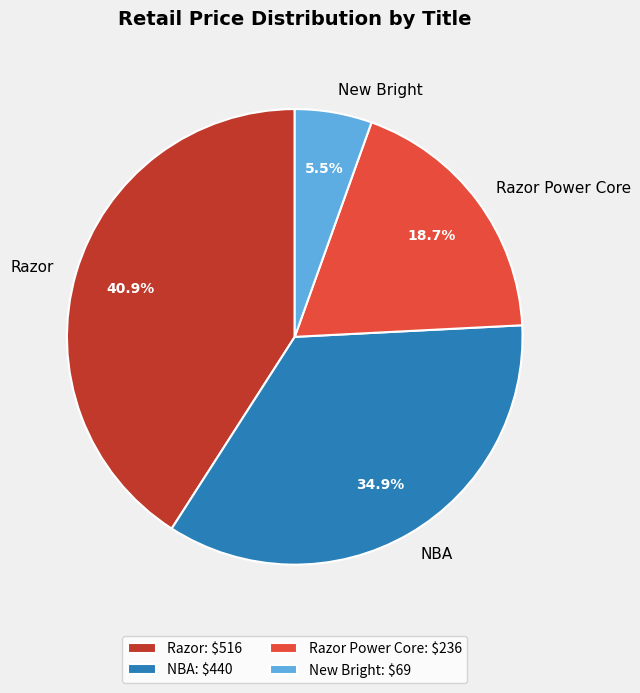

Does New Bright represent more than half of the total?

No